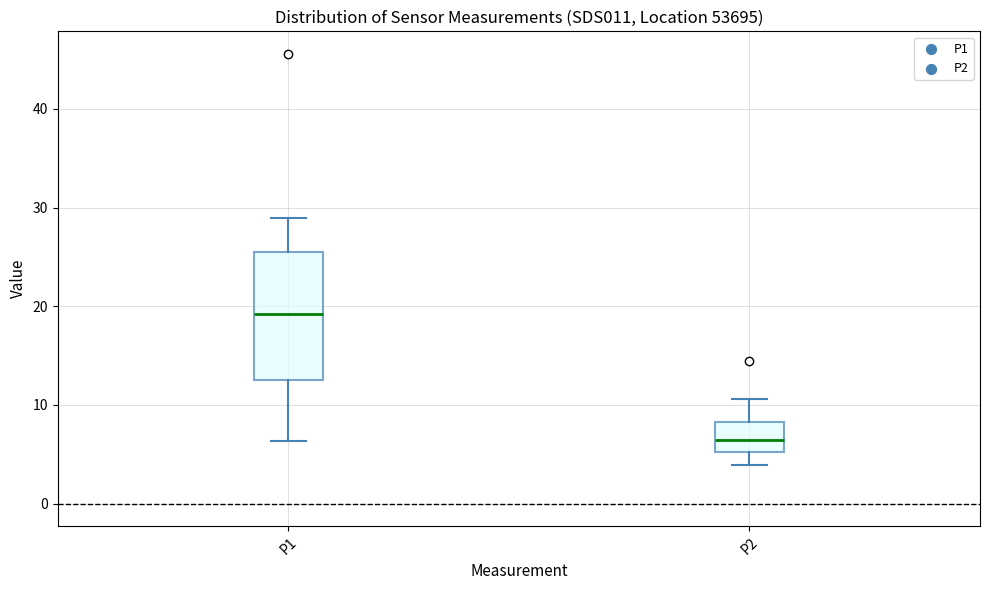

Reading left to right, read every box against the y-axis: the position of its median line, the range the box covers, and the ends of its whiskers. The values are not printed on the chart, so give them approximately, as read against the axis.

P1: median 19, box 13 to 26, whiskers 6 to 29
P2: median 6, box 5 to 8, whiskers 4 to 11